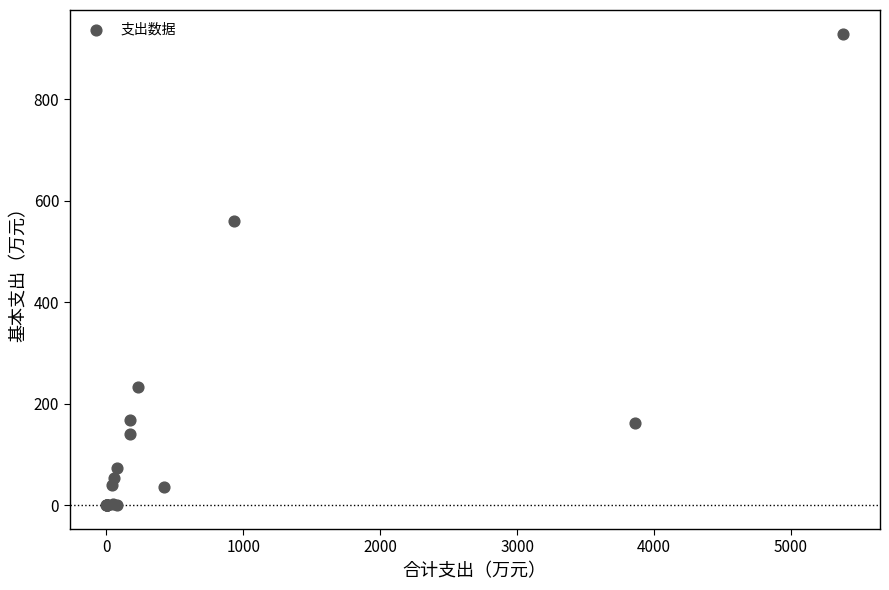

What Y value in the scatter plot is closest to 464?

559.5